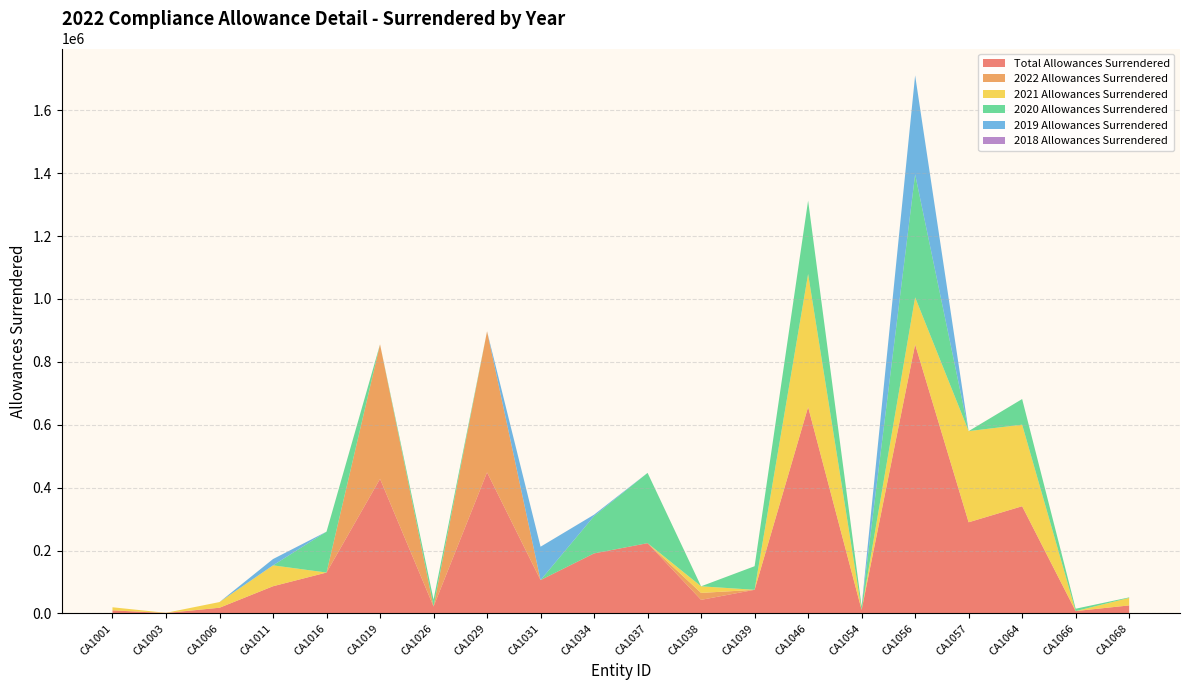

Reading left to right, transcribe all the data shown in this chart.

Total Allowances Surrendered: CA1001=9791	CA1003=963	CA1006=18087	CA1011=86459	CA1016=130031	CA1019=427915	CA1026=22015	CA1029=448680	CA1031=106089	CA1034=190920	CA1037=223500	CA1038=43137	CA1039=75087	CA1046=656501	CA1054=11240	CA1056=855552	CA1057=289901	CA1064=340914	CA1066=7480	CA1068=25505
2022 Allowances Surrendered: CA1001=0	CA1003=962	CA1006=0	CA1011=0	CA1016=0	CA1019=427909	CA1026=0	CA1029=448680	CA1031=0	CA1034=0	CA1037=0	CA1038=22096	CA1039=0	CA1046=0	CA1054=0	CA1056=0	CA1057=0	CA1064=0	CA1066=0	CA1068=0
2021 Allowances Surrendered: CA1001=9791	CA1003=1	CA1006=18087	CA1011=66459	CA1016=0	CA1019=6	CA1026=0	CA1029=0	CA1031=0	CA1034=0	CA1037=0	CA1038=21041	CA1039=0	CA1046=423094	CA1054=0	CA1056=149658	CA1057=289901	CA1064=259326	CA1066=0	CA1068=23868
2020 Allowances Surrendered: CA1001=0	CA1003=0	CA1006=0	CA1011=0	CA1016=130031	CA1019=0	CA1026=22015	CA1029=0	CA1031=0	CA1034=118618	CA1037=223500	CA1038=0	CA1039=75087	CA1046=233407	CA1054=11240	CA1056=391248	CA1057=0	CA1064=81588	CA1066=7480	CA1068=1637
2019 Allowances Surrendered: CA1001=0	CA1003=0	CA1006=0	CA1011=20000	CA1016=0	CA1019=0	CA1026=0	CA1029=0	CA1031=106089	CA1034=4532	CA1037=0	CA1038=0	CA1039=0	CA1046=0	CA1054=0	CA1056=314646	CA1057=0	CA1064=0	CA1066=0	CA1068=0
2018 Allowances Surrendered: CA1001=0	CA1003=0	CA1006=0	CA1011=0	CA1016=0	CA1019=0	CA1026=0	CA1029=0	CA1031=0	CA1034=0	CA1037=0	CA1038=0	CA1039=0	CA1046=0	CA1054=0	CA1056=0	CA1057=0	CA1064=0	CA1066=0	CA1068=0